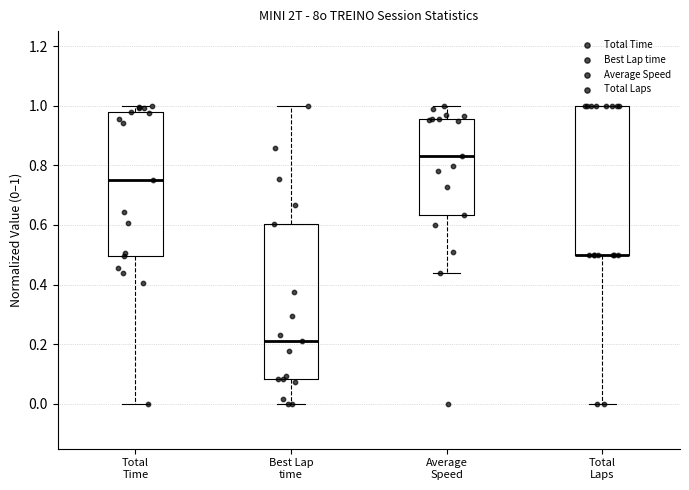

Where does the upper whisker of the box for Average Speed end on the y-axis? The values are not printed on the chart, so give them approximately, as read against the axis.

1.00